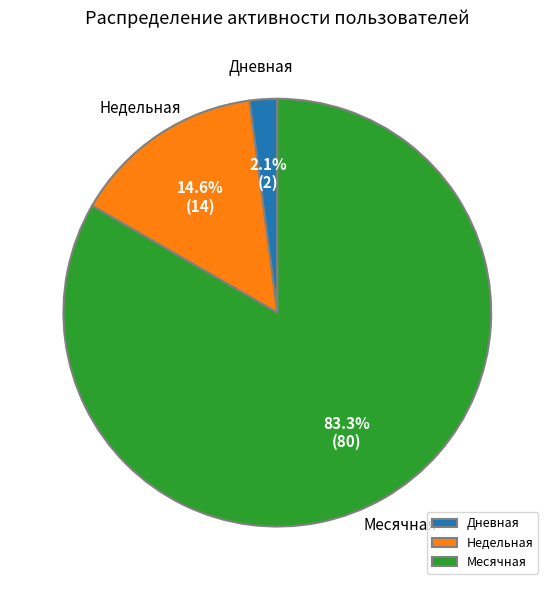

Rank the categories by value from highest to lowest.

Месячная, Недельная, Дневная